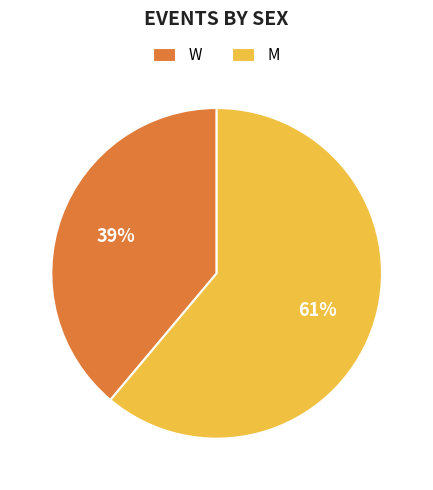

Rank the categories by value from highest to lowest.

M, W